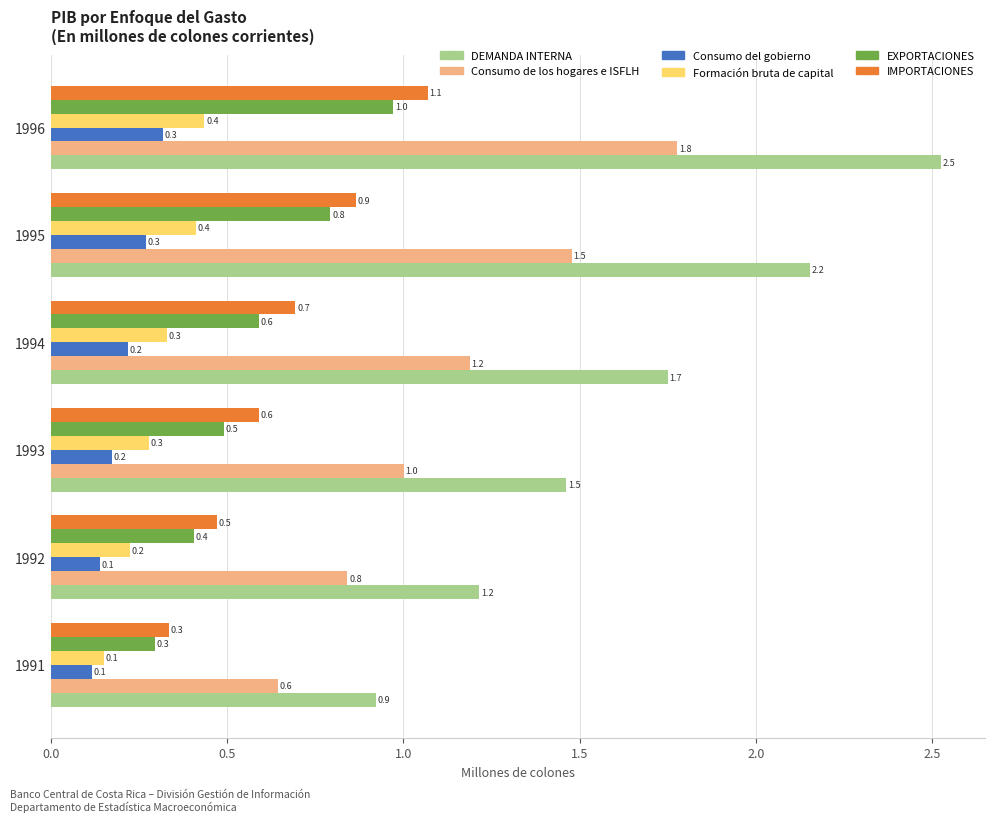

Is the value of Formación bruta de capital at 1995 greater than the value of EXPORTACIONES at 1993?

No